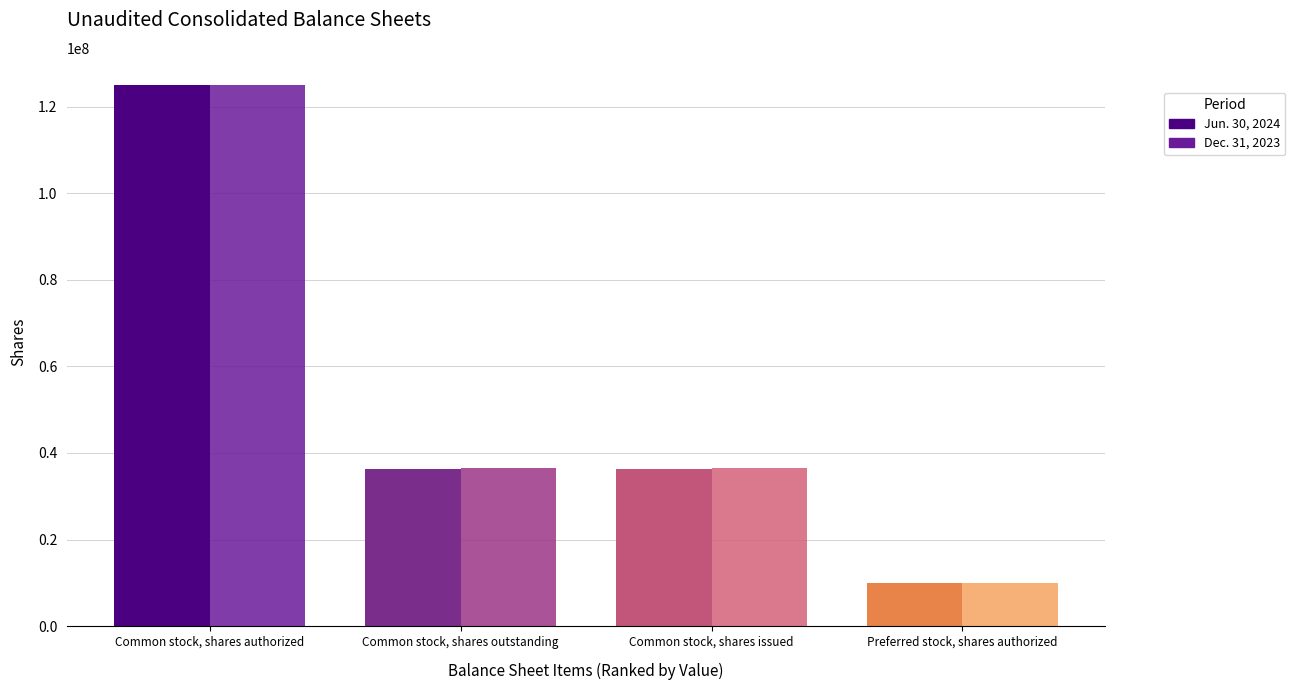

Which category has the highest value in the Jun. 30, 2024 series?

Common stock, shares authorized